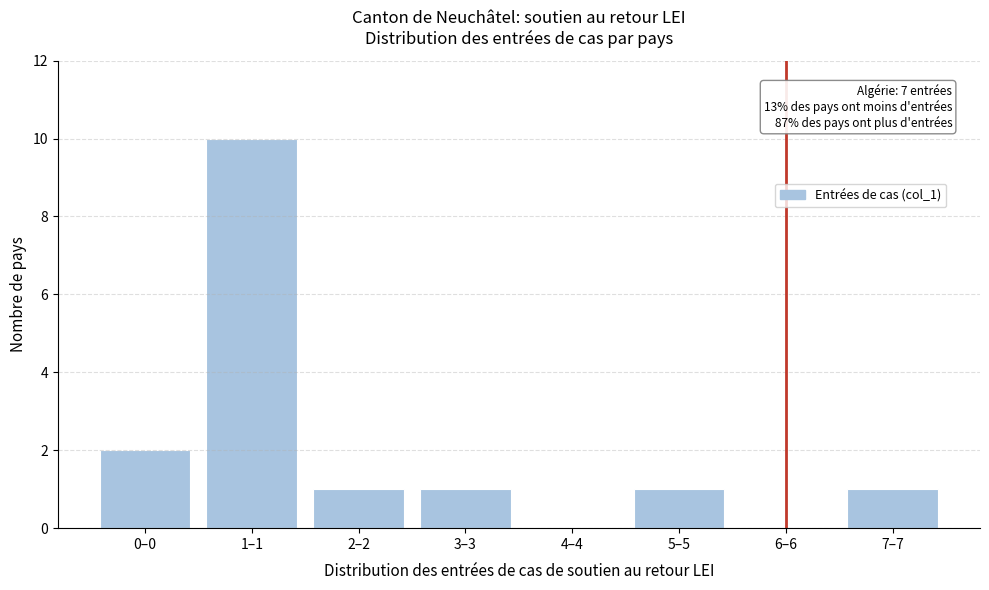

Reading right to left, extract all data points from this chart.

7–7=1	6–6=0	5–5=1	4–4=0	3–3=1	2–2=1	1–1=10	0–0=2